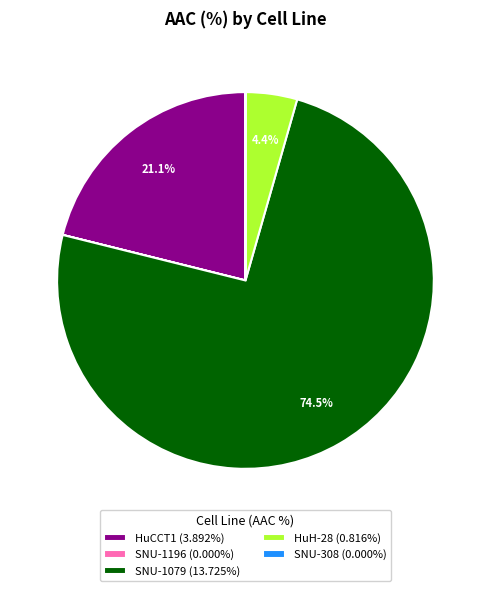

To the nearest percent, what is the difference between the largest and smallest slice percentages?

74%